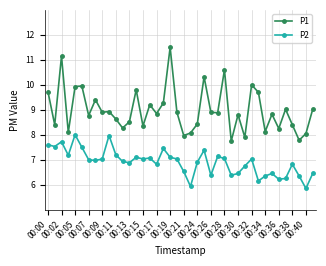

How many series are shown in this chart?

2